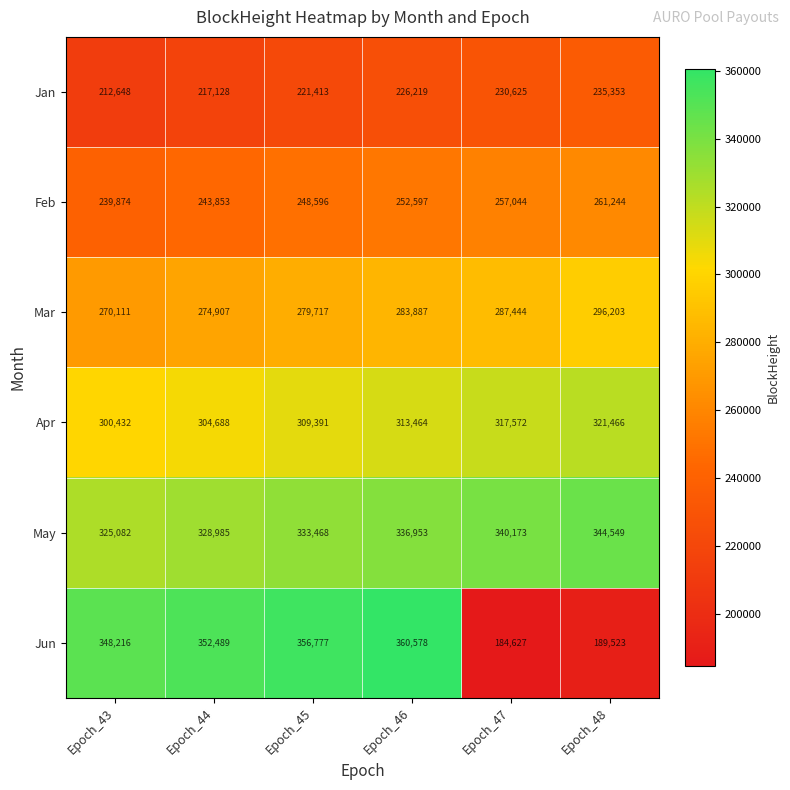

Read the Feb value at Epoch_47.

257044